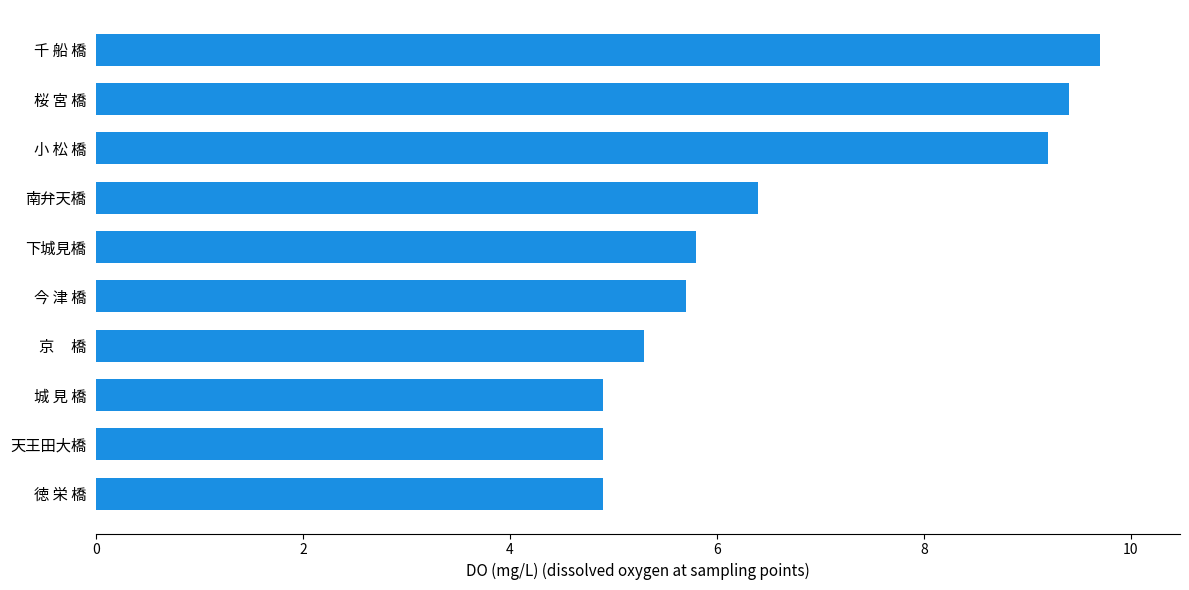

What is the difference between the values at 千 船 橋 and 下城見橋?

3.9